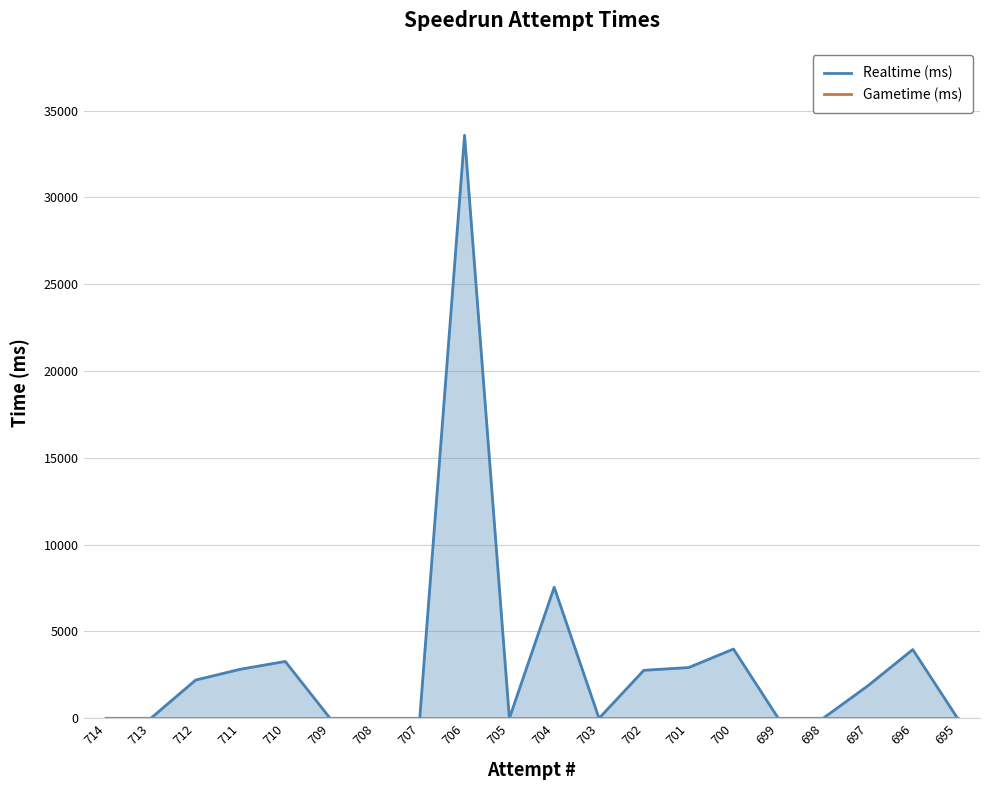

True or false: Gametime (ms) has more than 0 interior local peaks.

False